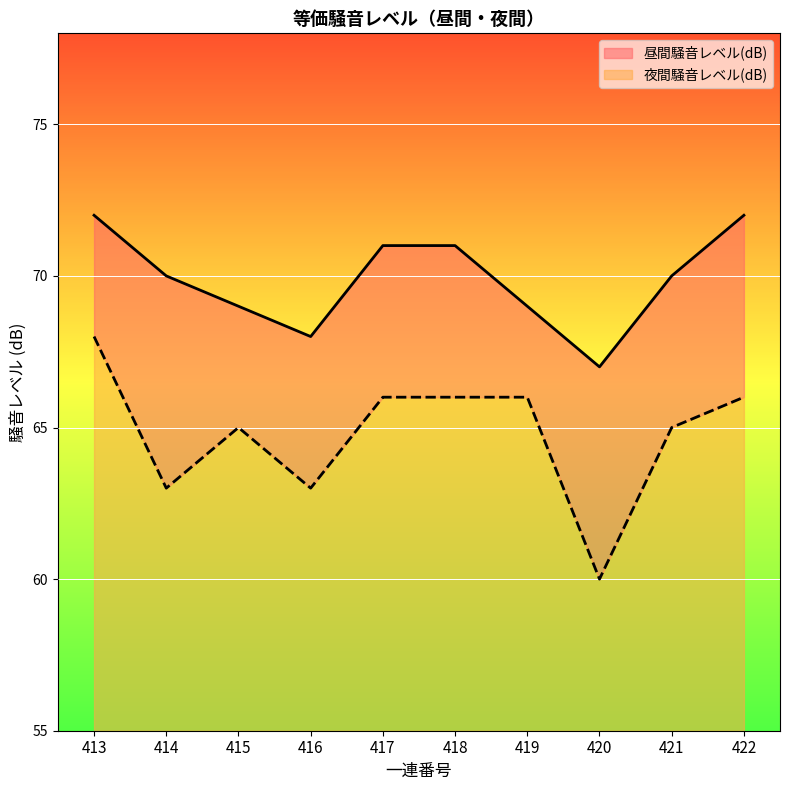

True or false: 昼間騒音レベル(dB) and 夜間騒音レベル(dB) cross at least once.

False